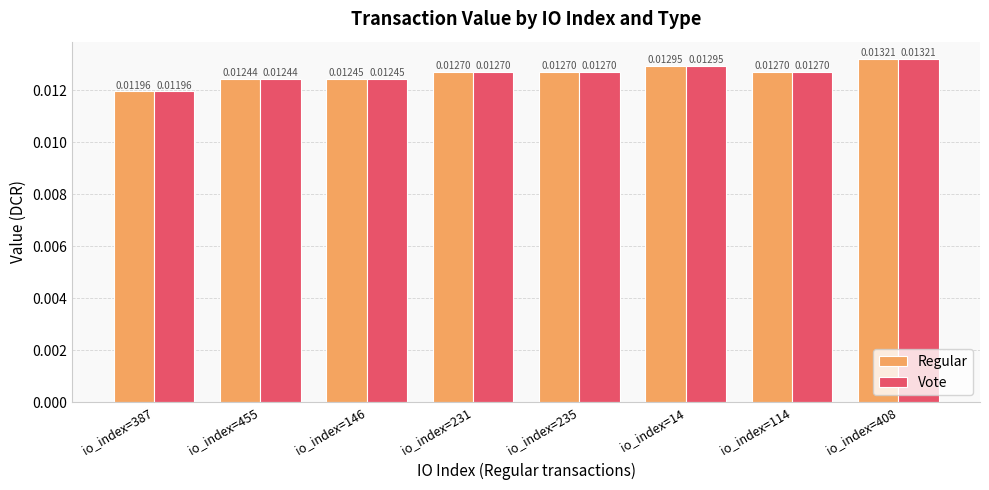

What are all the series names shown in the legend?

Regular, Vote